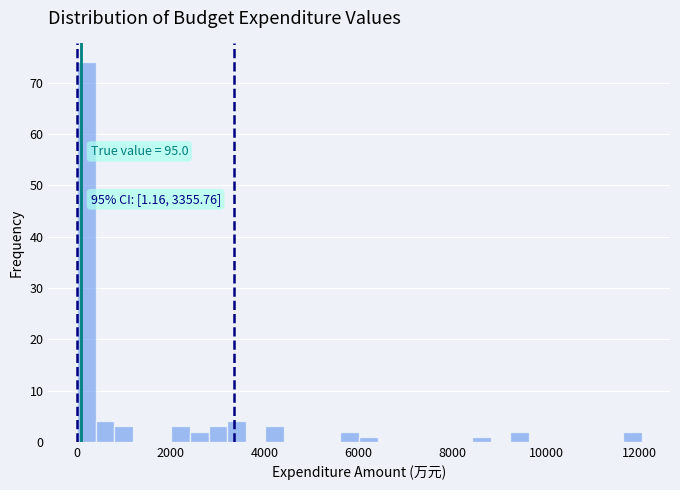

Around what value on the x-axis is the tallest bar? Give the approximate position of its centre, as read against the axis.

200